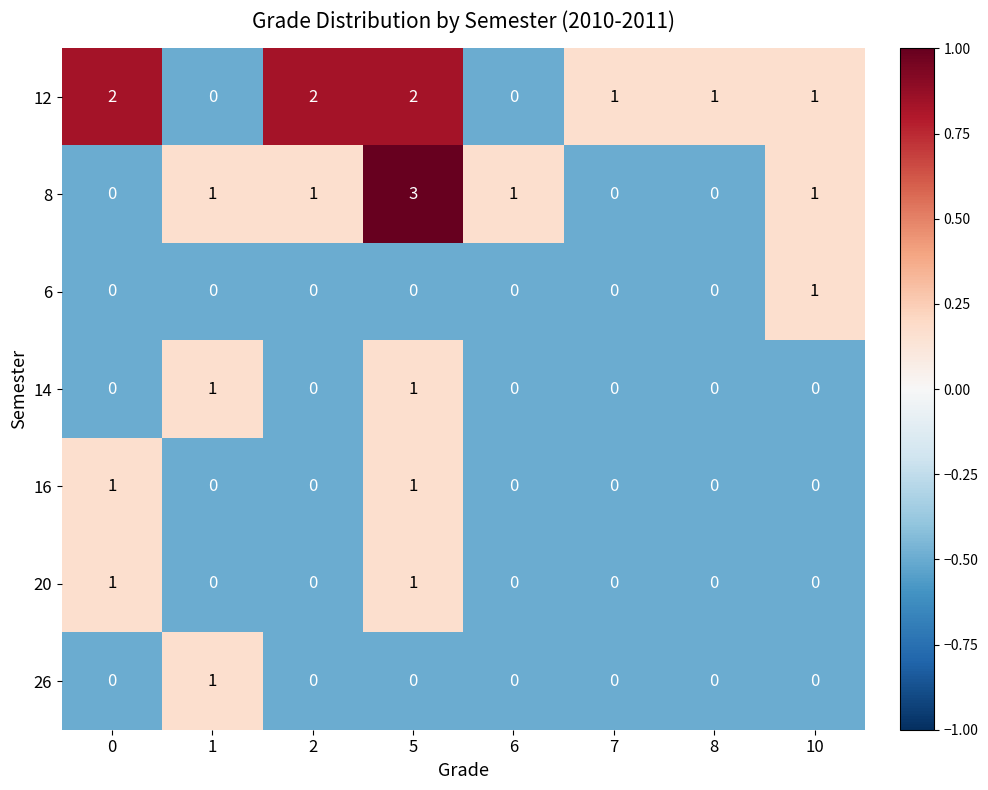

What is the total value across all series at 7?

1